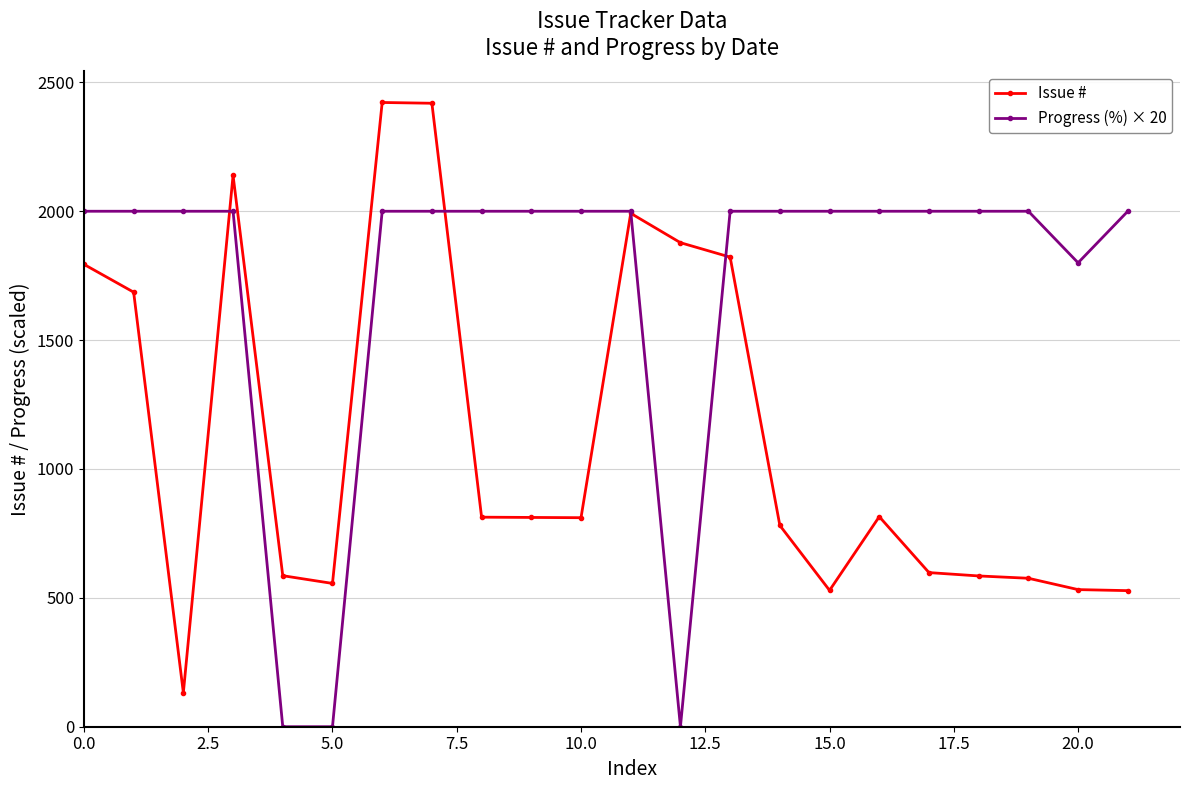

True or false: Progress (%) × 20 and Issue # cross at least once.

True